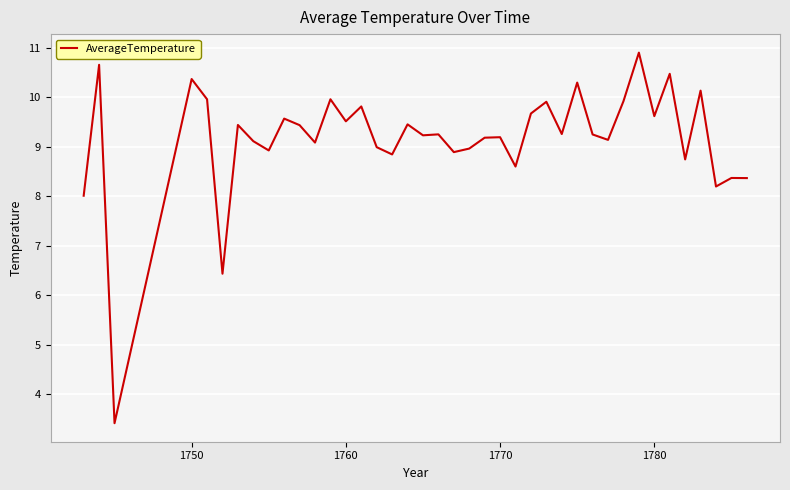

What is the difference between the maximum and minimum values?

7.5